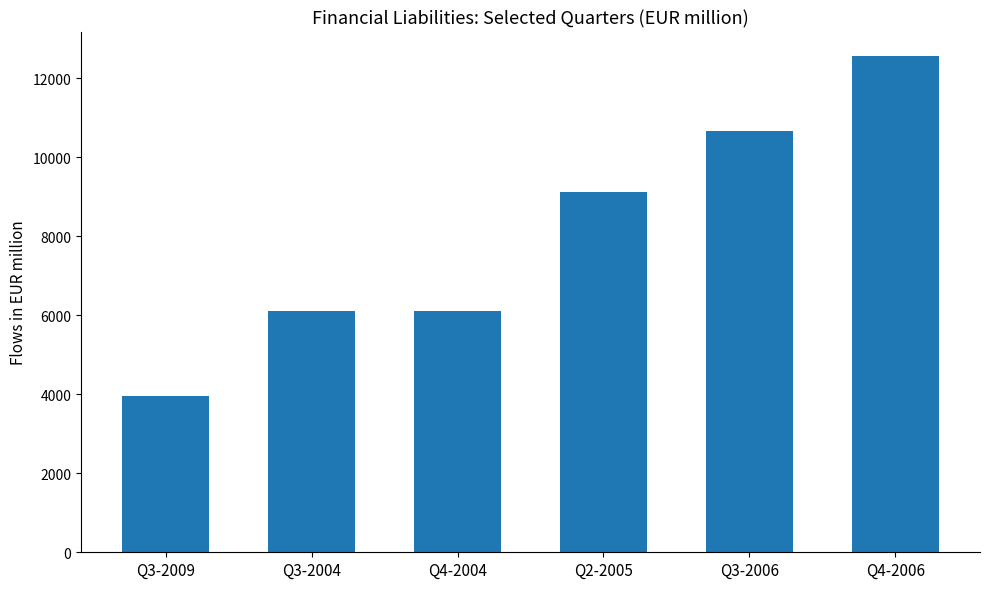

What is the value of the 1st bar from the left?

3967.3